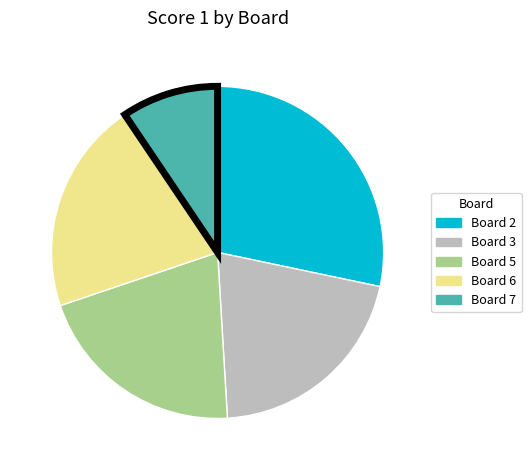

Does any single category account for the majority?

No